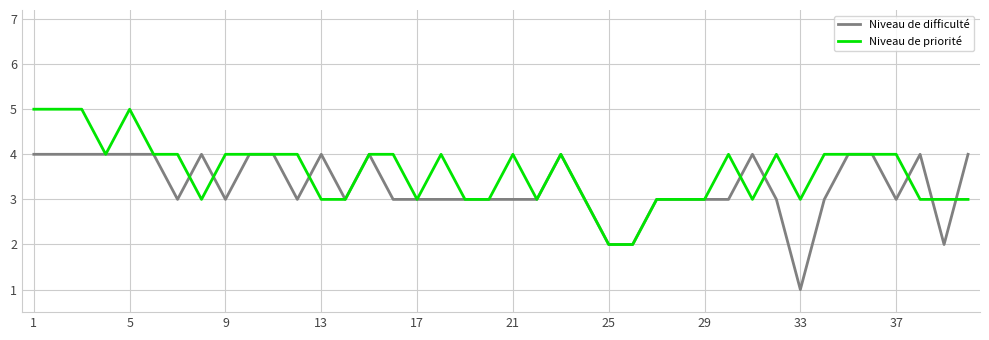

List the series in order of their peak value, lowest first.

Niveau de difficulté, Niveau de priorité